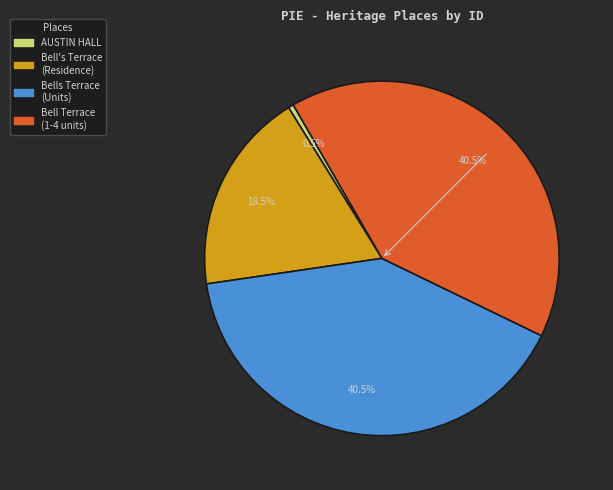

Is there a majority slice in this chart?

No